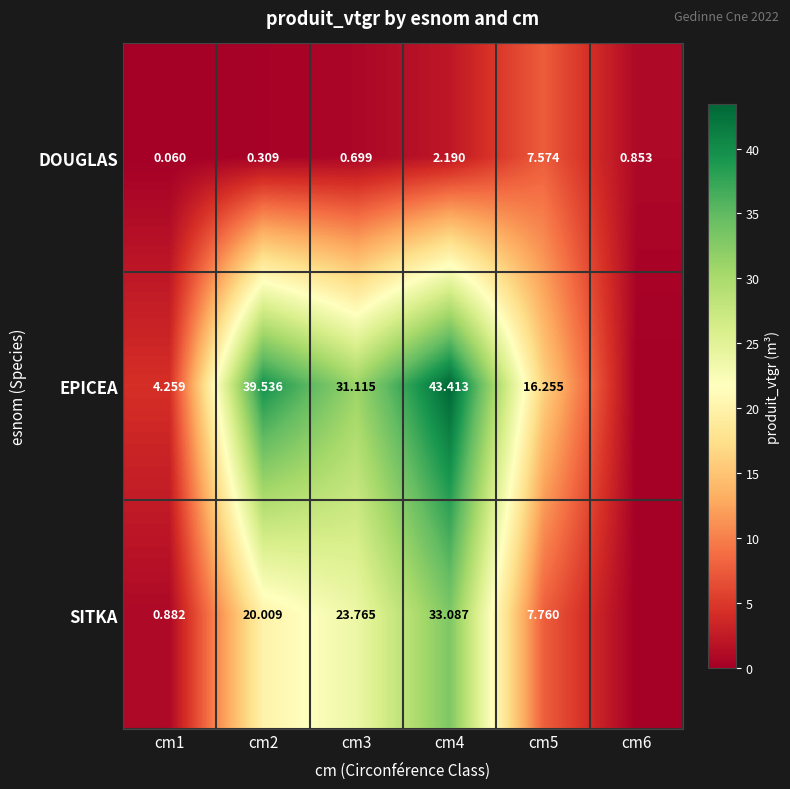

At cm3, list the series in order from smallest to largest.

DOUGLAS, SITKA, EPICEA